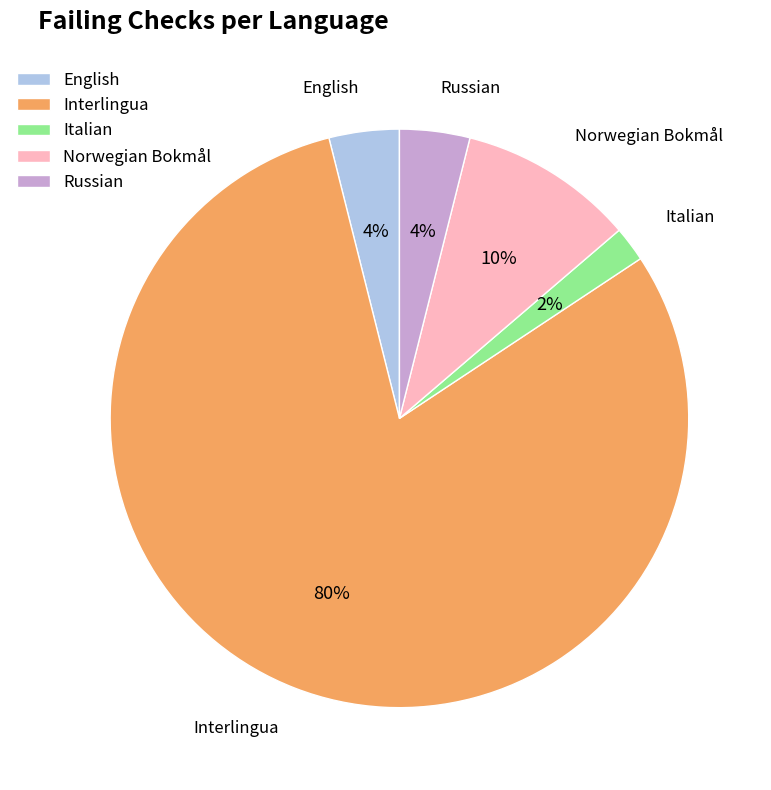

To the nearest percent, what is the average slice percentage?

20%